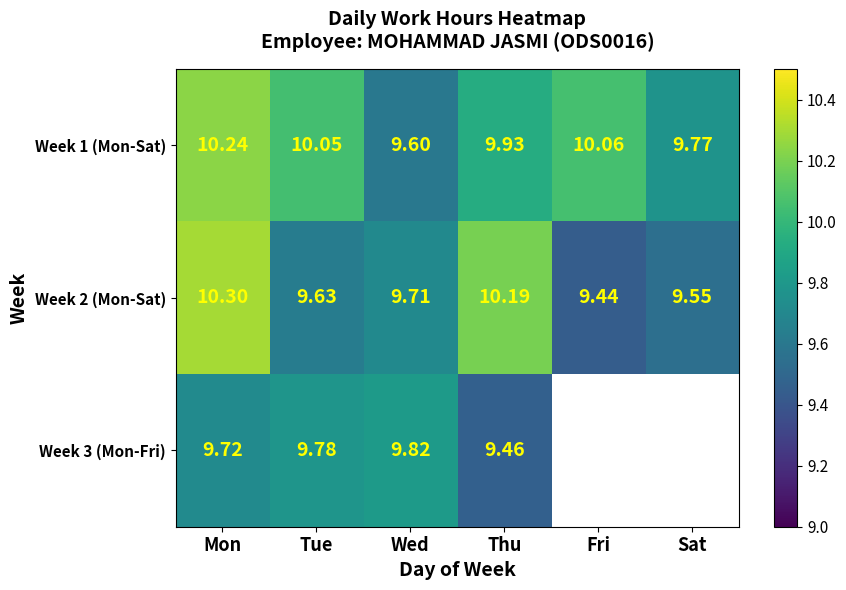

What is the smallest value displayed?

9.4